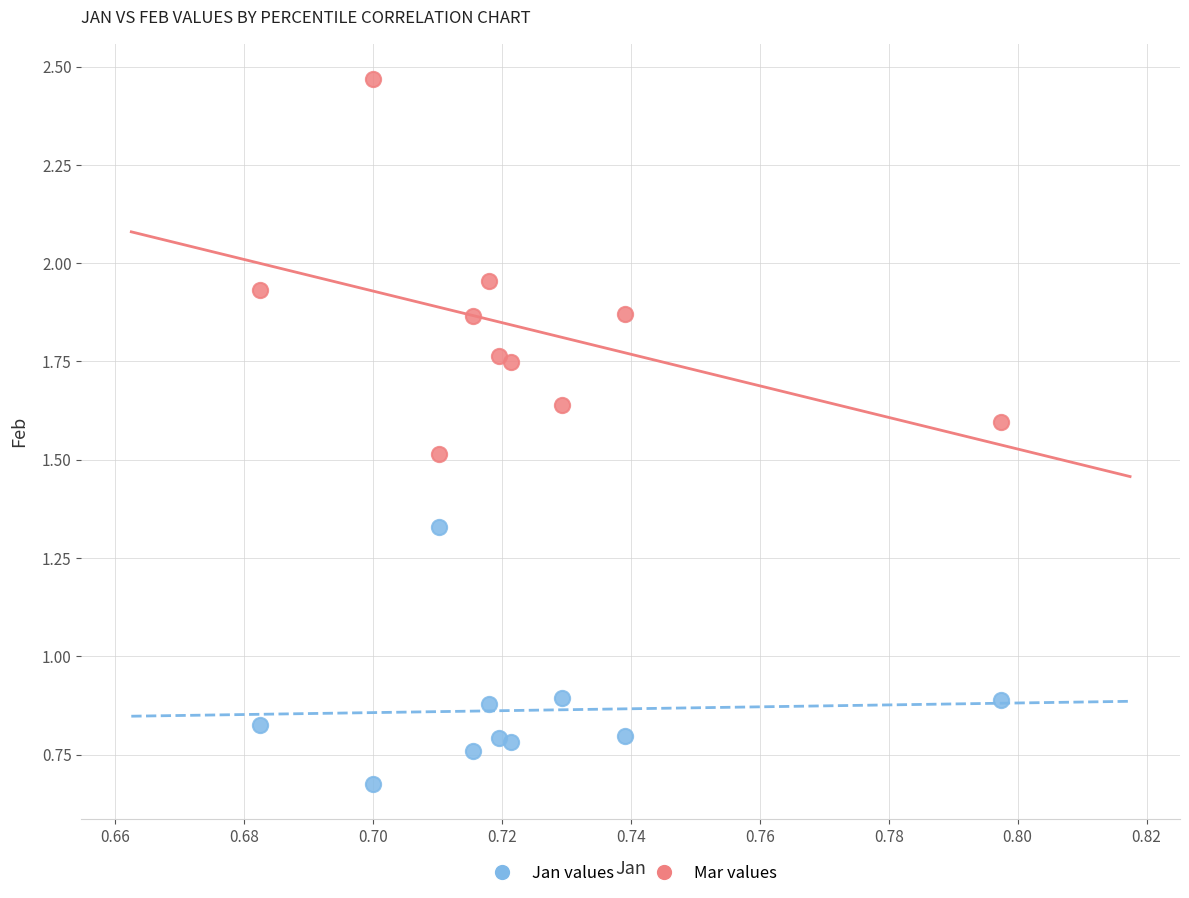

Which series contains the lowest Y value?

Jan values